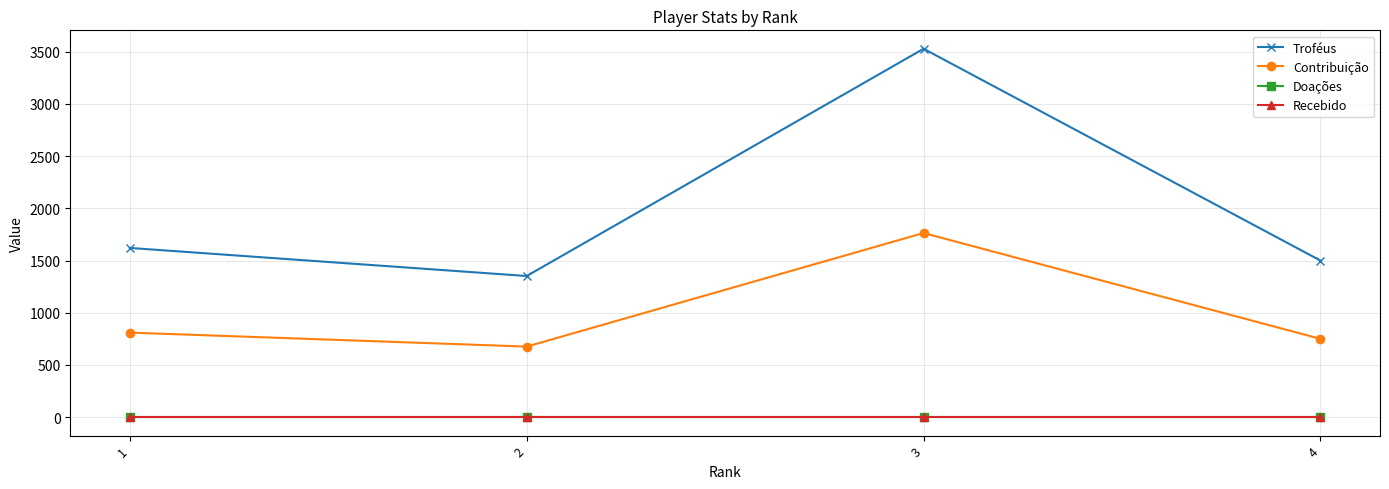

Does the chart have visible grid lines?

Yes